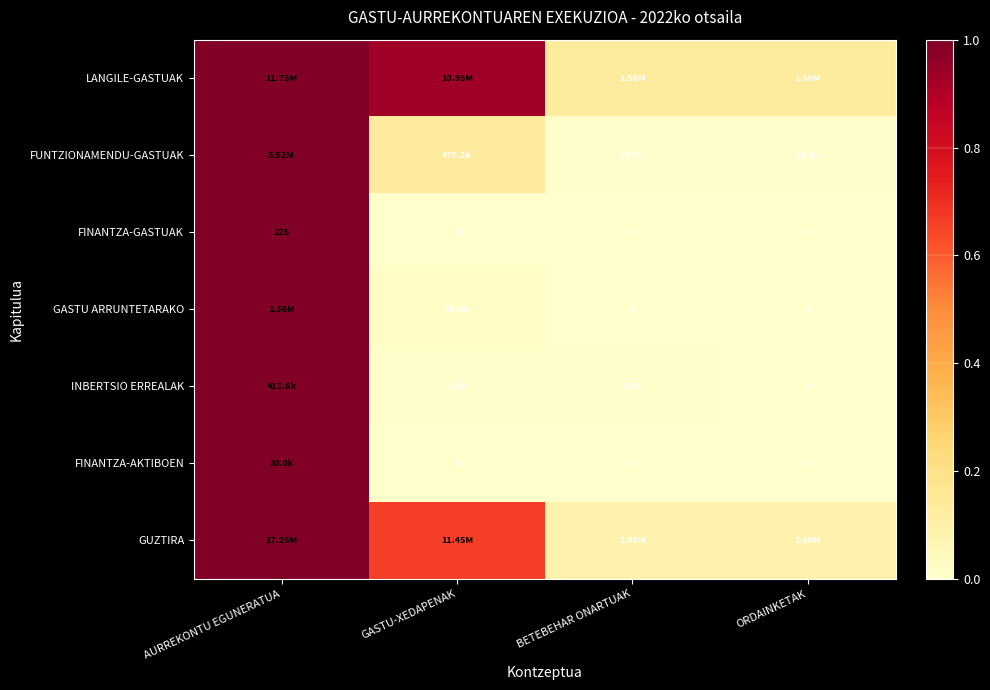

The LANGILE-GASTUAK series shows 0.9 at GASTU-XEDAPENAK. True or false?

True